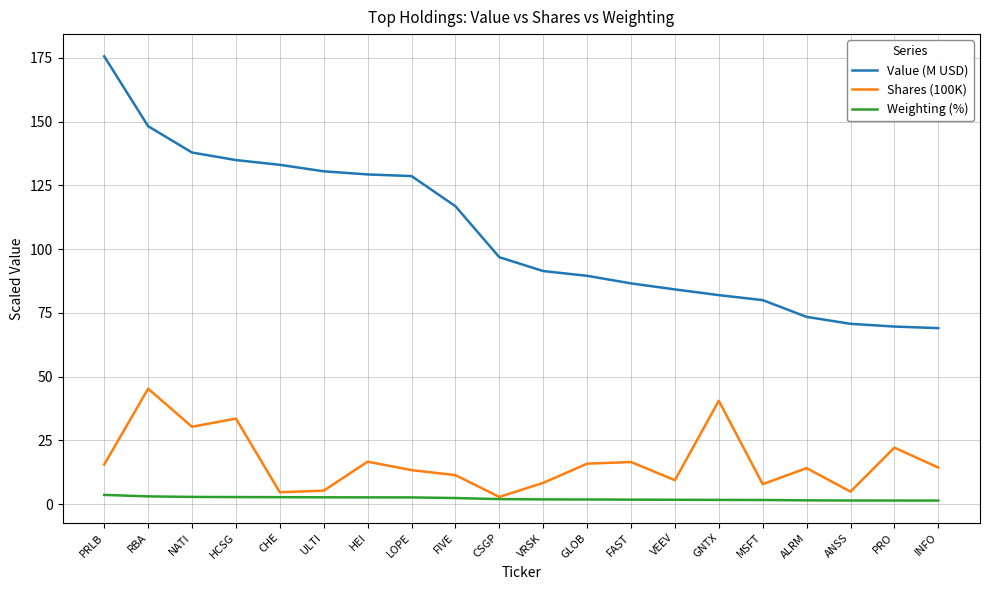

What is the sum of the Shares (100K) values at INFO and NATI?

44.8